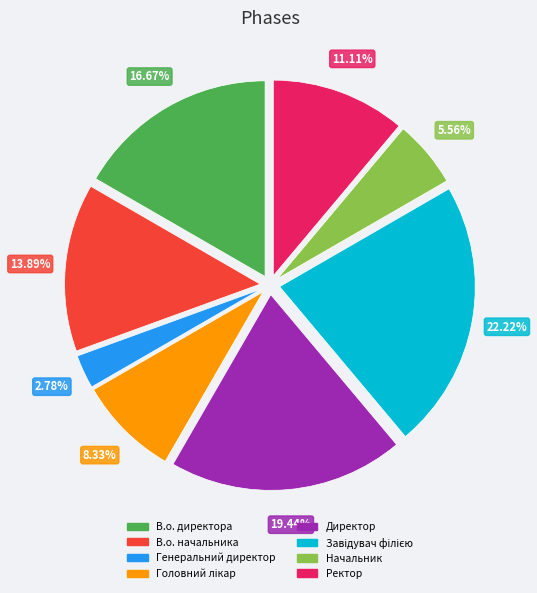

Between В.о. начальника and Начальник, which is larger?

В.о. начальника